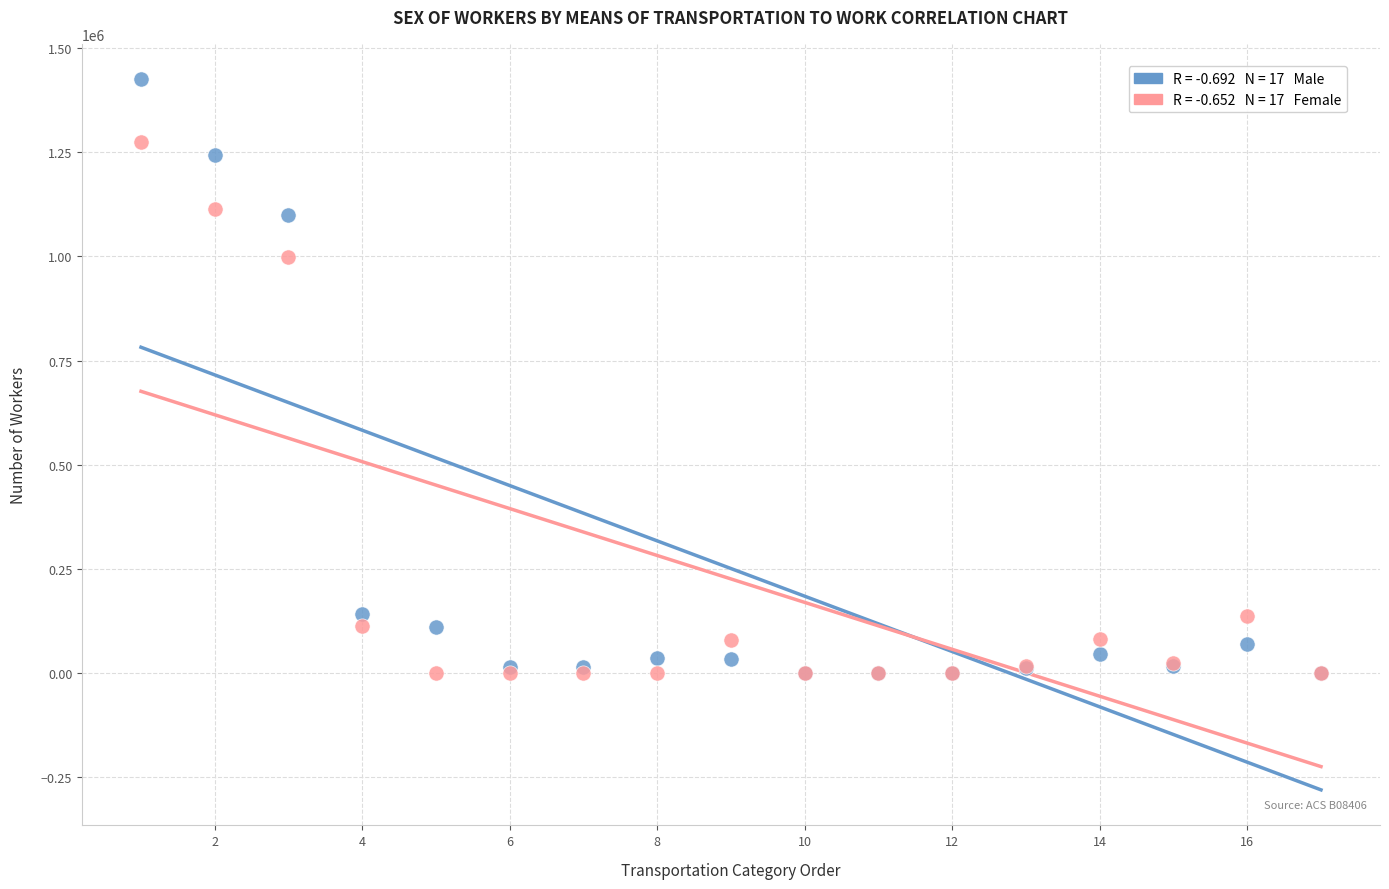

Across all series, what Y value is closest to 712262?

999486